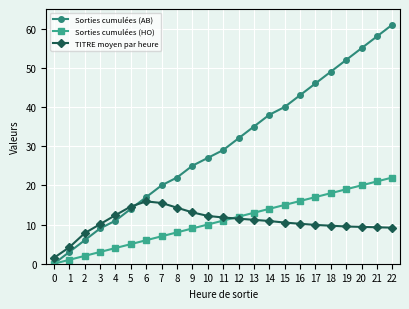

The Sorties cumulées (HO) series shows 16.0 at 16. True or false?

True